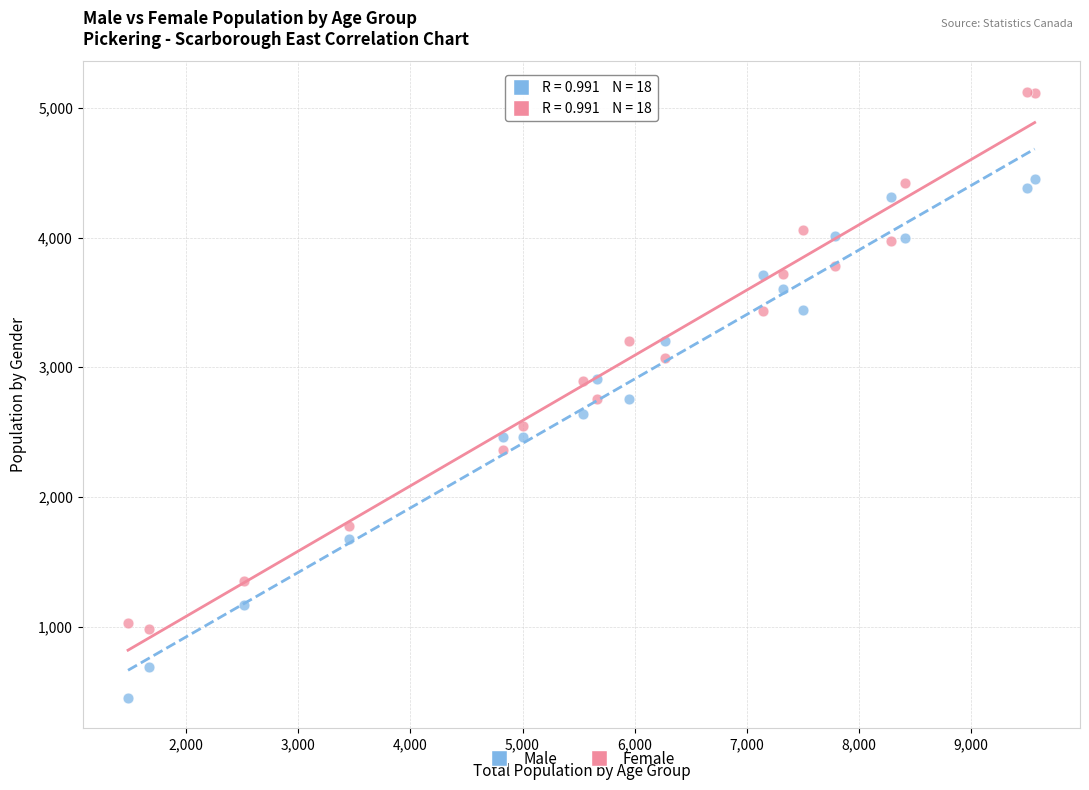

Which series has the widest spread of Y values?

Female